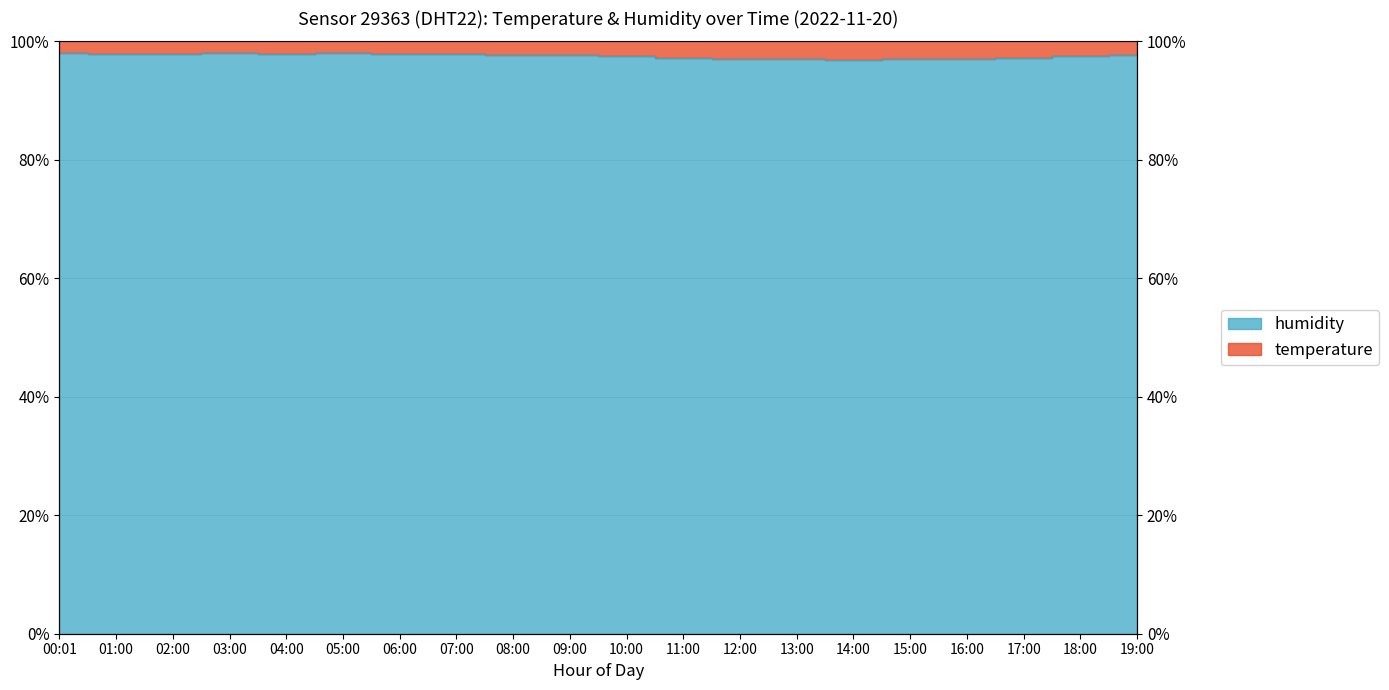

What is the sum of the values at 04:00 and 13:00?

194.9